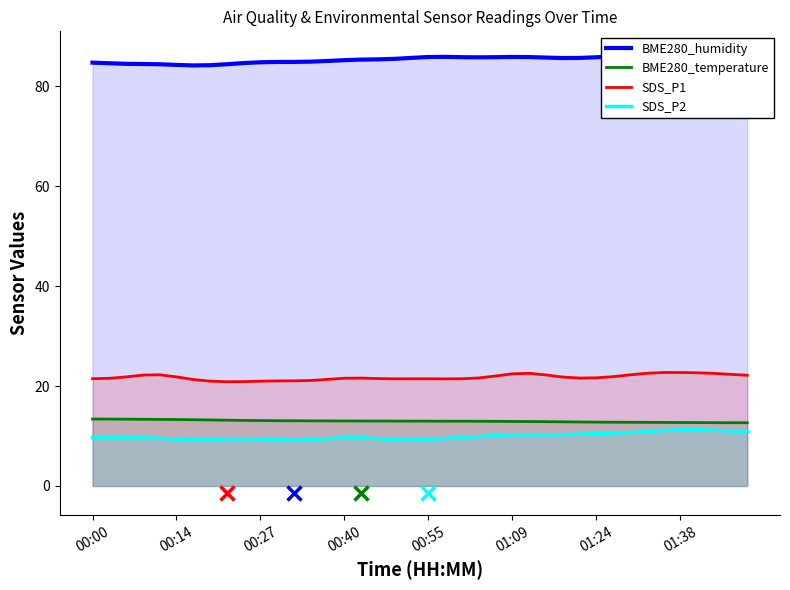

How many series are shown in this chart?

4